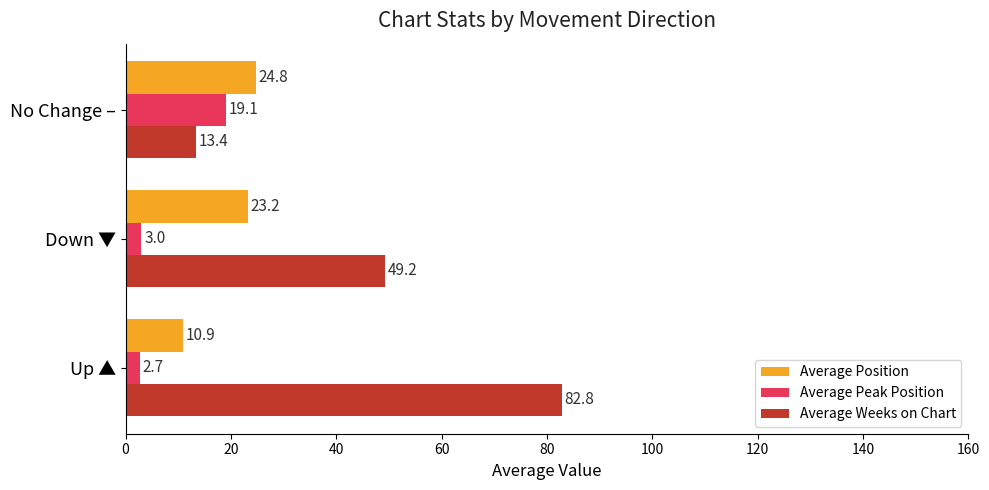

What is the difference between the Average Peak Position values at No Change – and Down ▼?

16.1